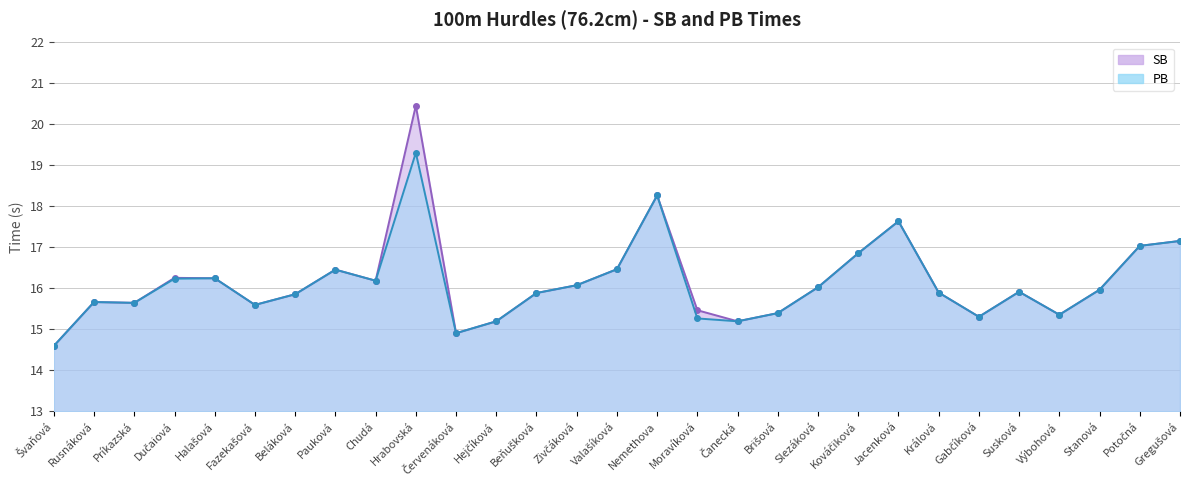

What are all the series names shown in the legend?

SB, PB